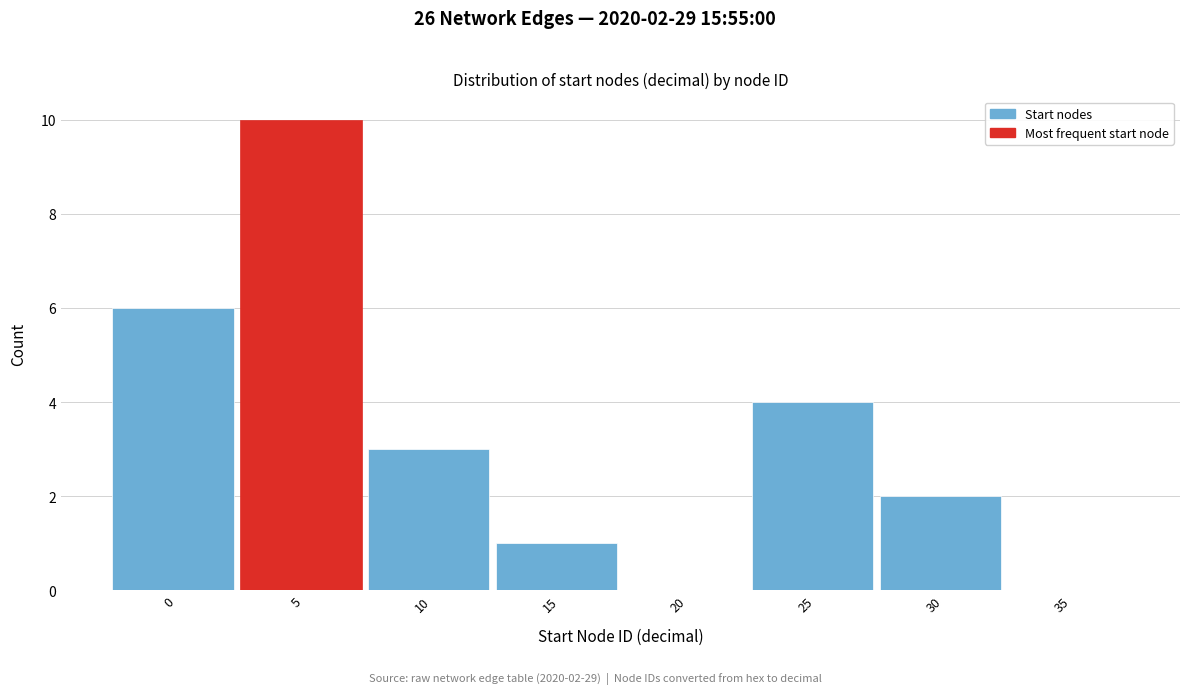

Reading right to left, list all the values displayed in this chart.

35=0	30=2	25=4	20=0	15=1	10=3	5=10	0=6